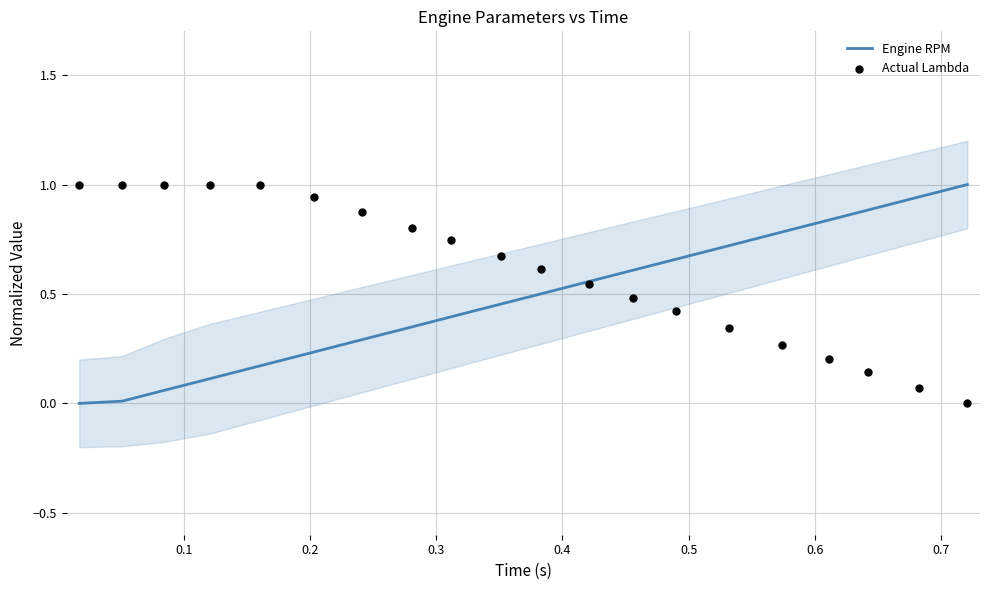

What is the total value across all series at 0.5?

1.2